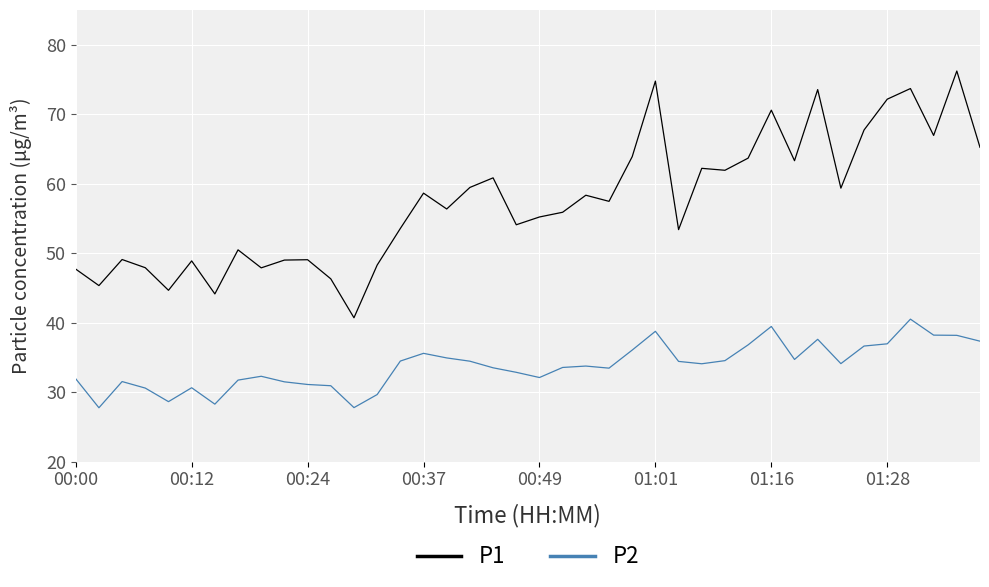

List the series in order of their peak value, highest first.

P1, P2